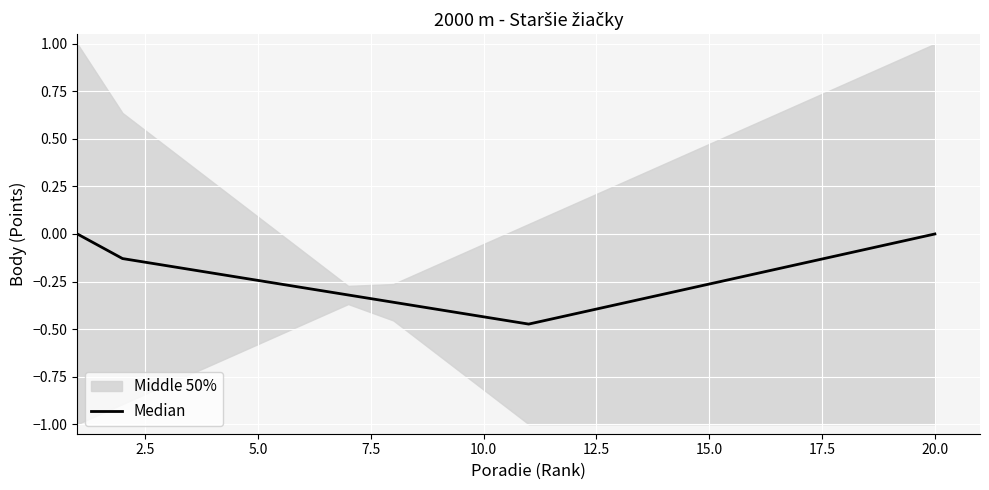

The chart shows a value of -0.5 at 17.5. True or false?

False